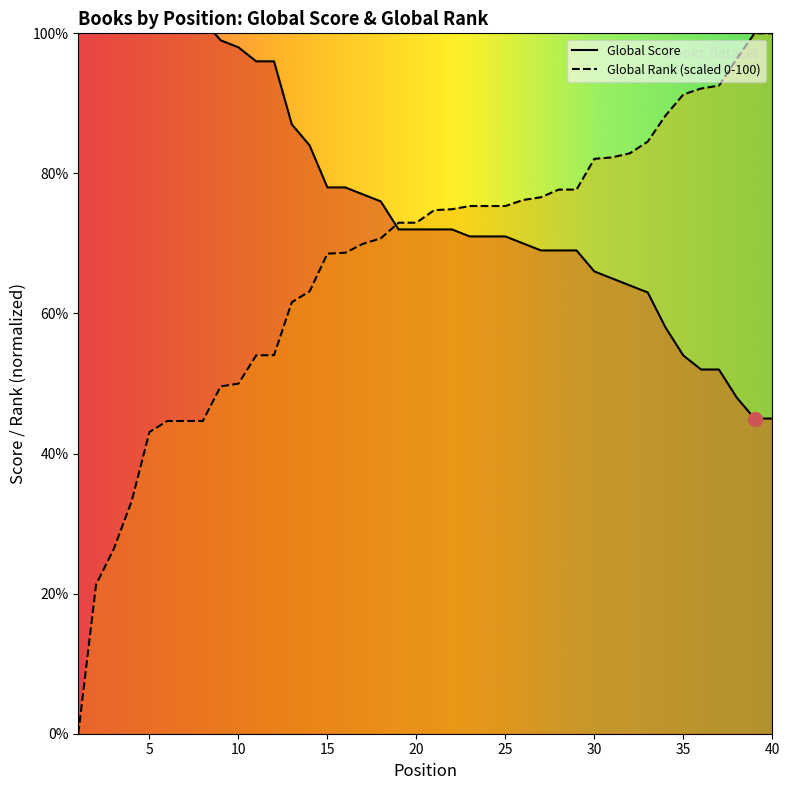

Which series has the widest spread of values?

Global Score